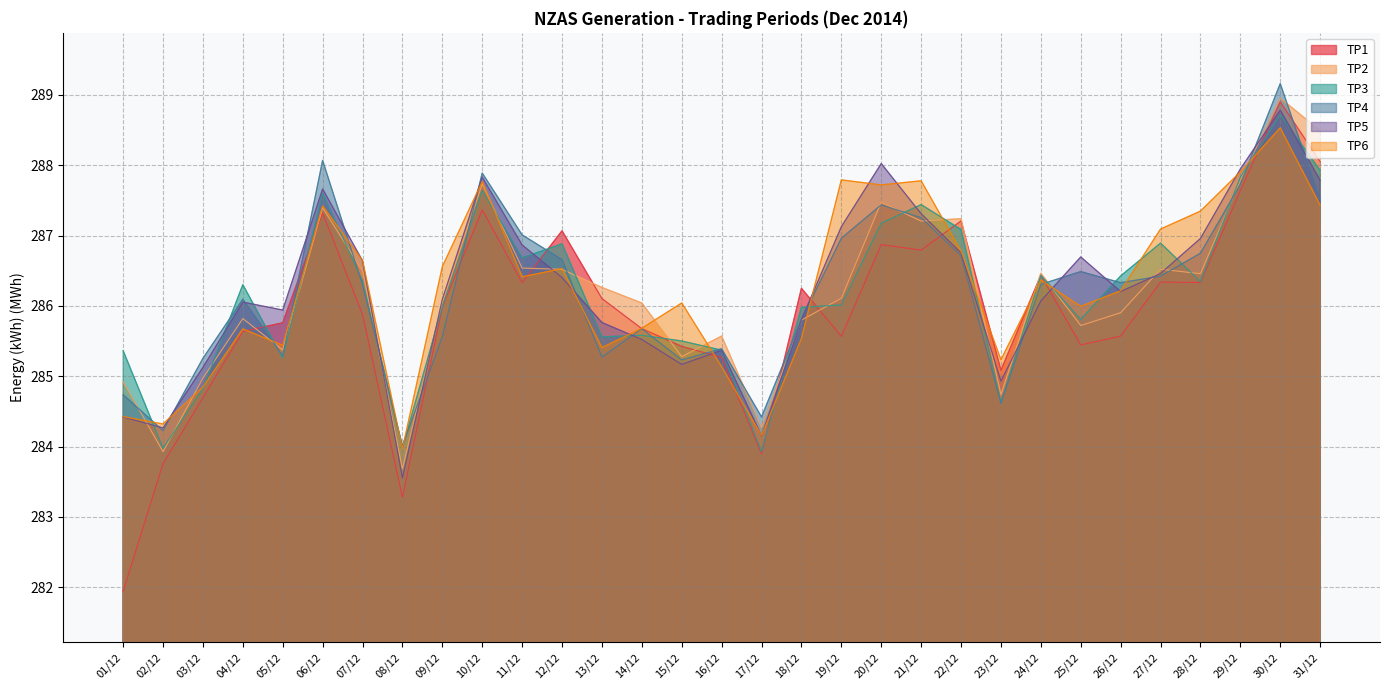

At which category does TP4 reach its first local peak?

04/12